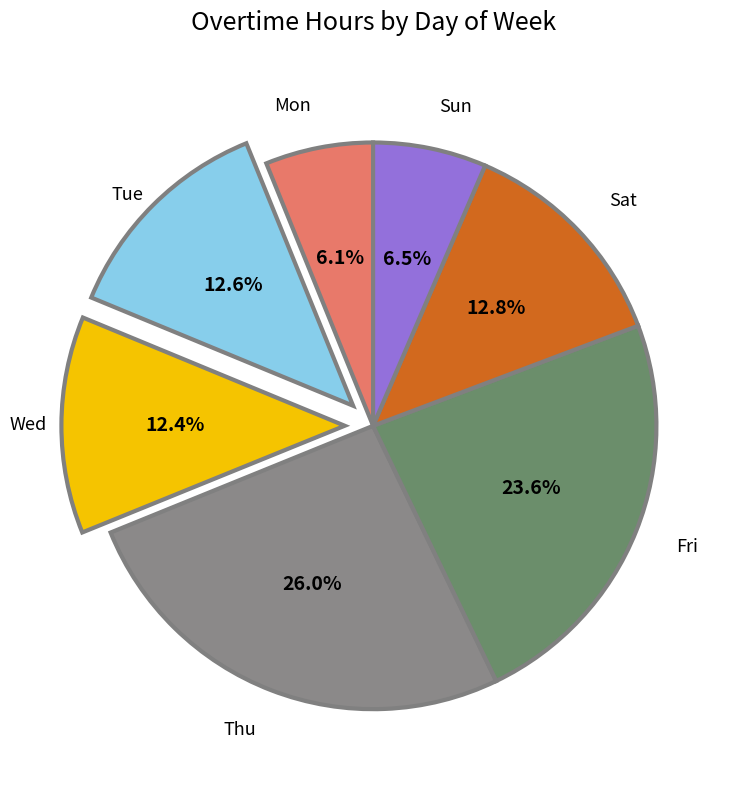

Between Sun and Wed, which is larger?

Wed